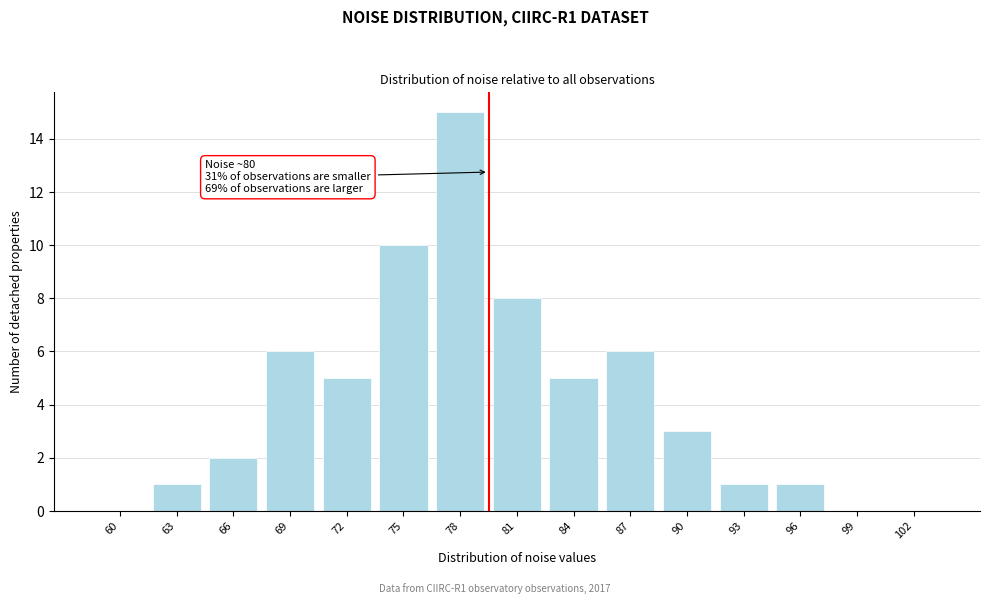

Reading left to right, list all the values displayed in this chart.

60=0	63=1	66=2	69=6	72=5	75=10	78=15	81=8	84=5	87=6	90=3	93=1	96=1	99=0	102=0